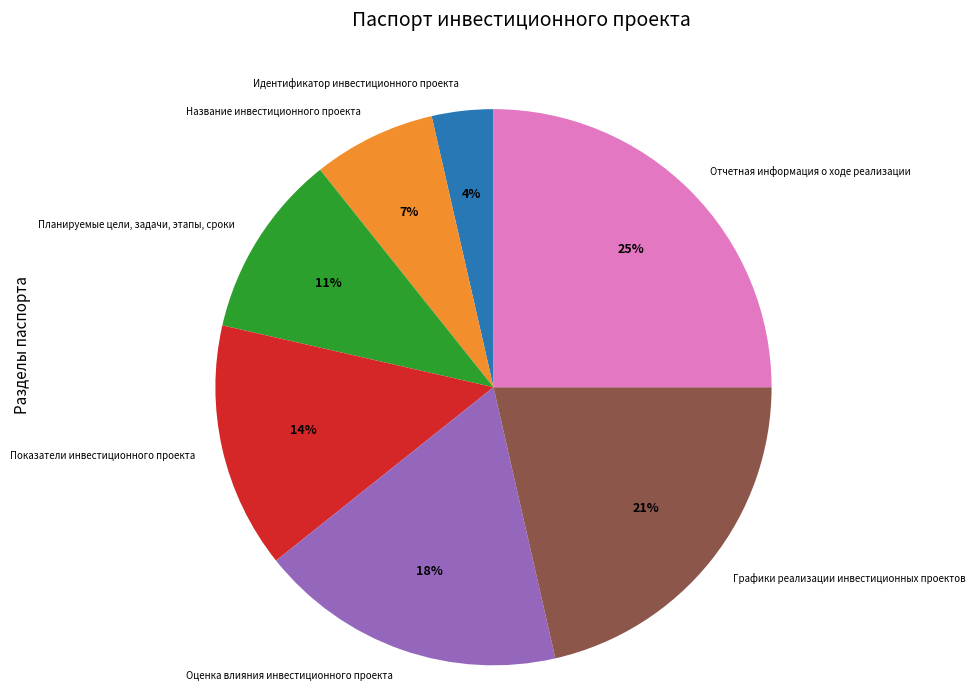

How many slices are in this pie chart?

7